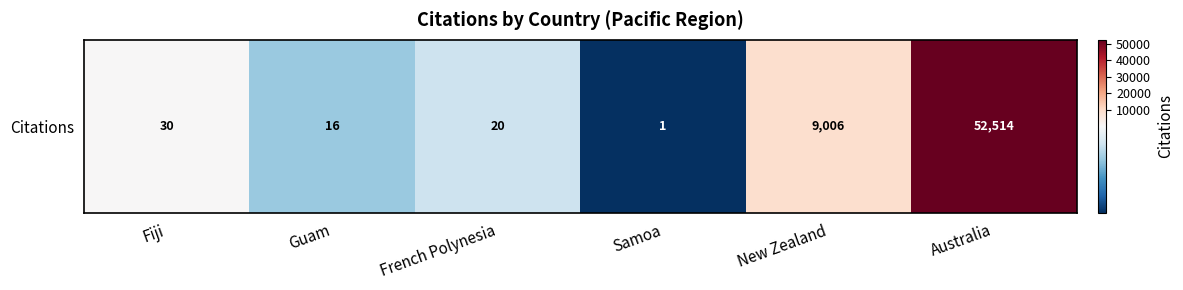

Which label corresponds to the smallest value in the chart?

Samoa